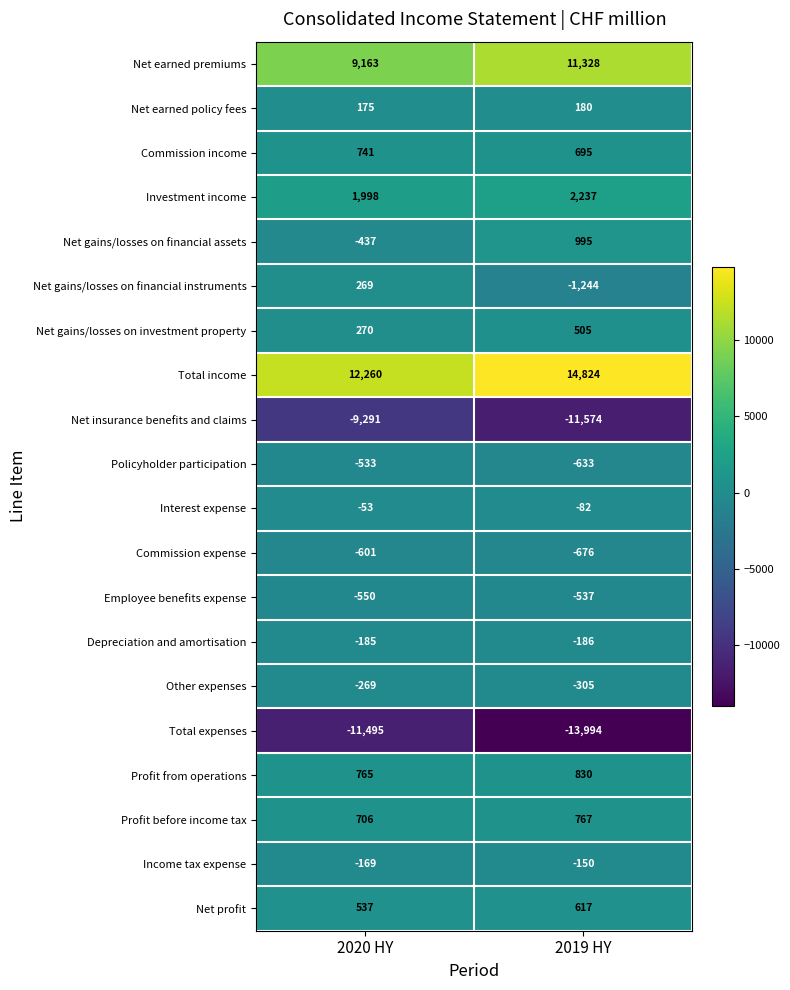

Which series changed the most between 2020 HY and 2019 HY?

Total income